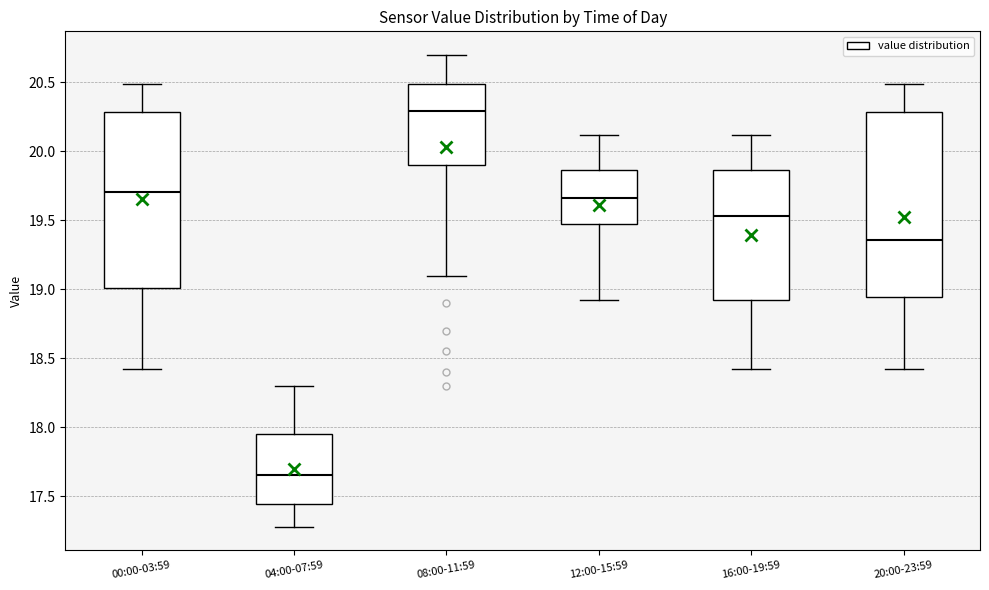

Reading left to right, read every box against the y-axis: the position of its median line, the range the box covers, and the ends of its whiskers. The values are not printed on the chart, so give them approximately, as read against the axis.

00:00-03:59: median 19.70, box 19.00 to 20.30, whiskers 18.40 to 20.50
04:00-07:59: median 17.65, box 17.45 to 17.95, whiskers 17.30 to 18.30
08:00-11:59: median 20.30, box 19.90 to 20.50, whiskers 19.10 to 20.70
12:00-15:59: median 19.65, box 19.50 to 19.85, whiskers 18.90 to 20.10
16:00-19:59: median 19.55, box 18.90 to 19.85, whiskers 18.40 to 20.10
20:00-23:59: median 19.35, box 18.95 to 20.30, whiskers 18.40 to 20.50